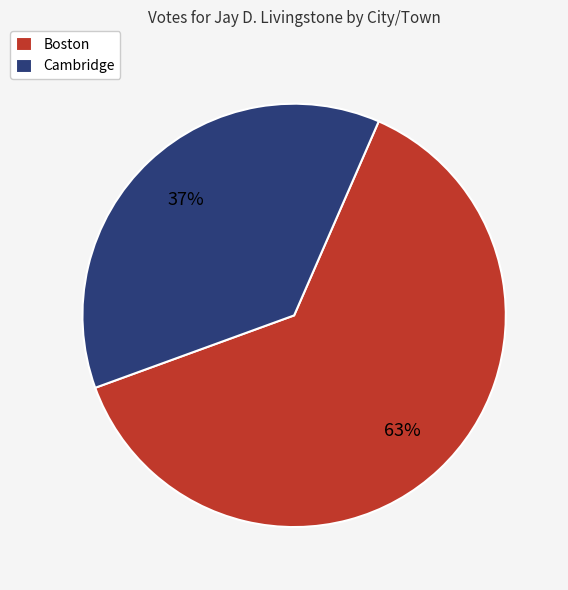

How many segments does this pie chart have?

2